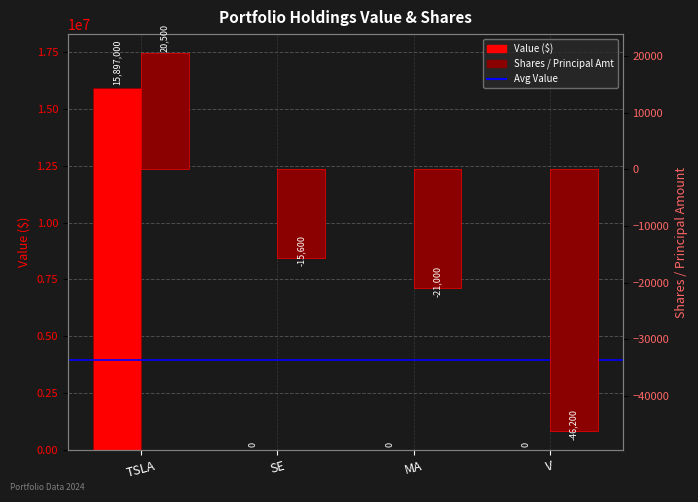

Reading left to right, what are all the values shown in this chart?

Value: 15897000	0	0	0
Shares or principal amount: 20500	-15600	-21000	-46200